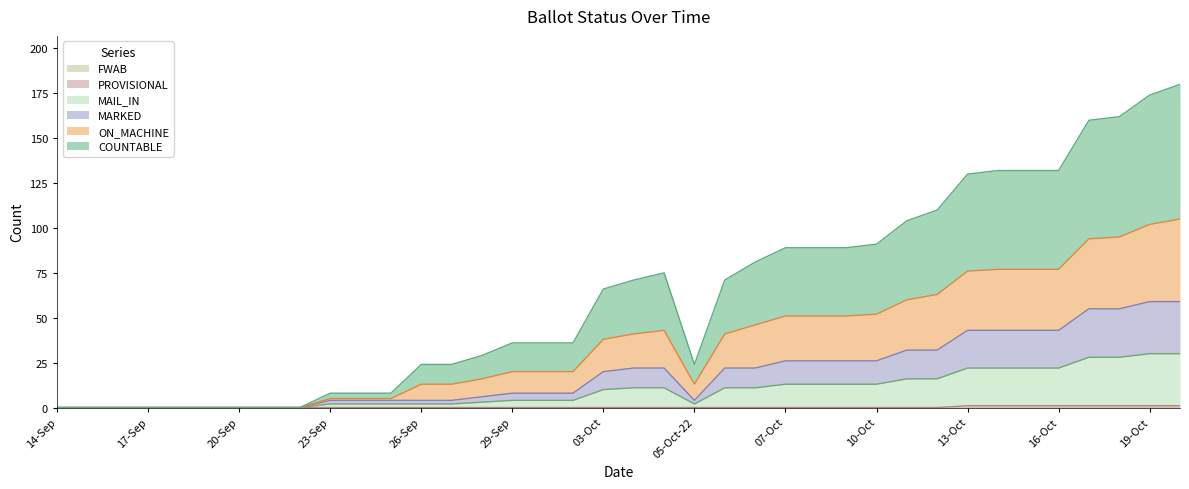

True or false: MARKED and ON_MACHINE cross at least once.

False